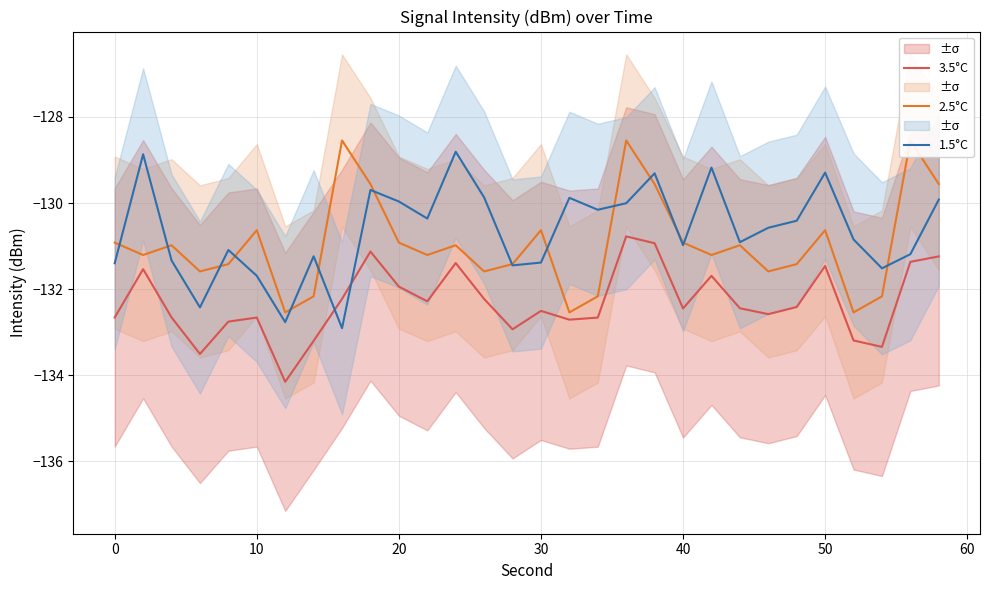

True or false: 3.5°C has a value of -57.8 at 20.

False